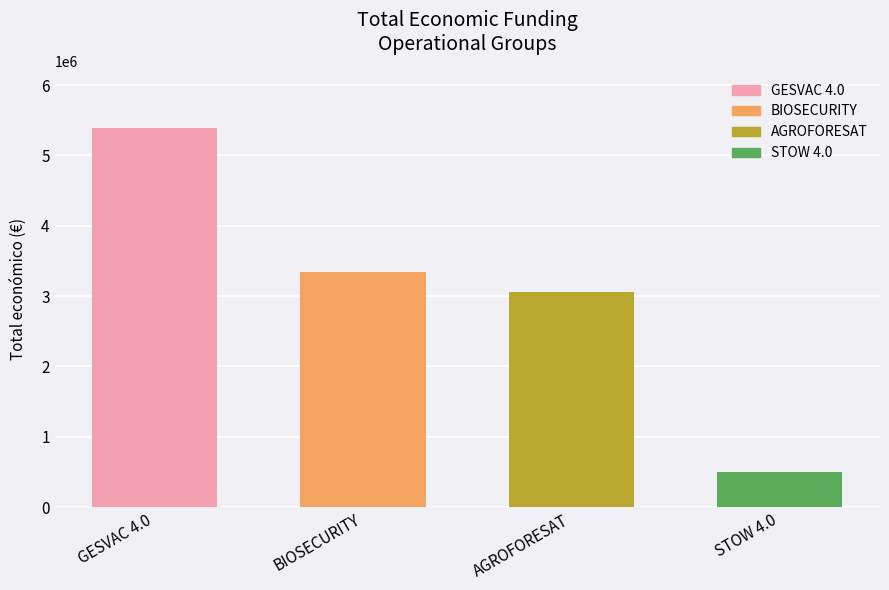

The value at GESVAC 4.0 is 5390598. True or false?

True